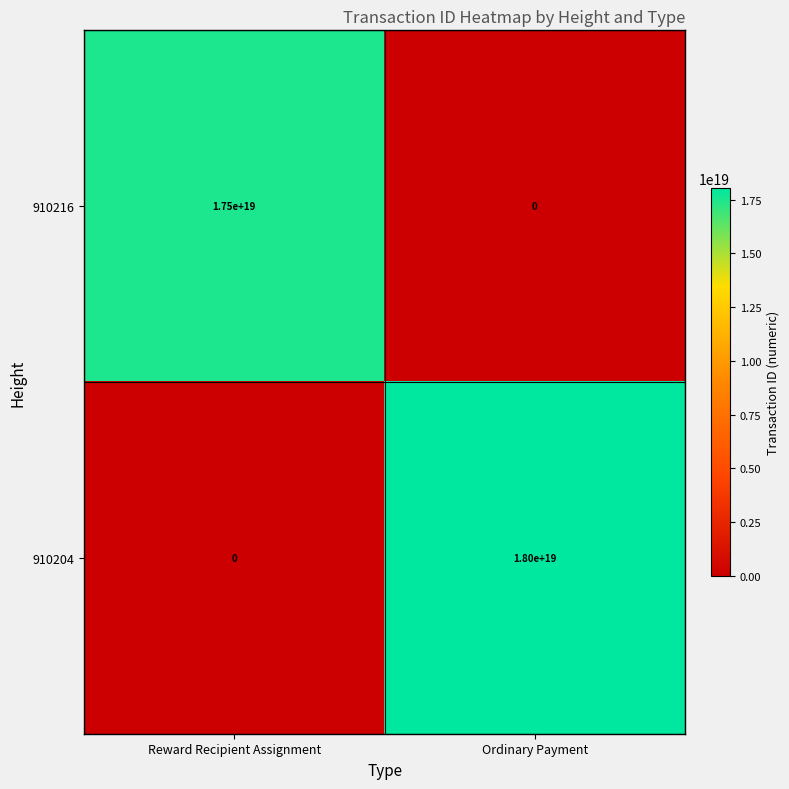

Which category has the highest value across all series?

Ordinary Payment